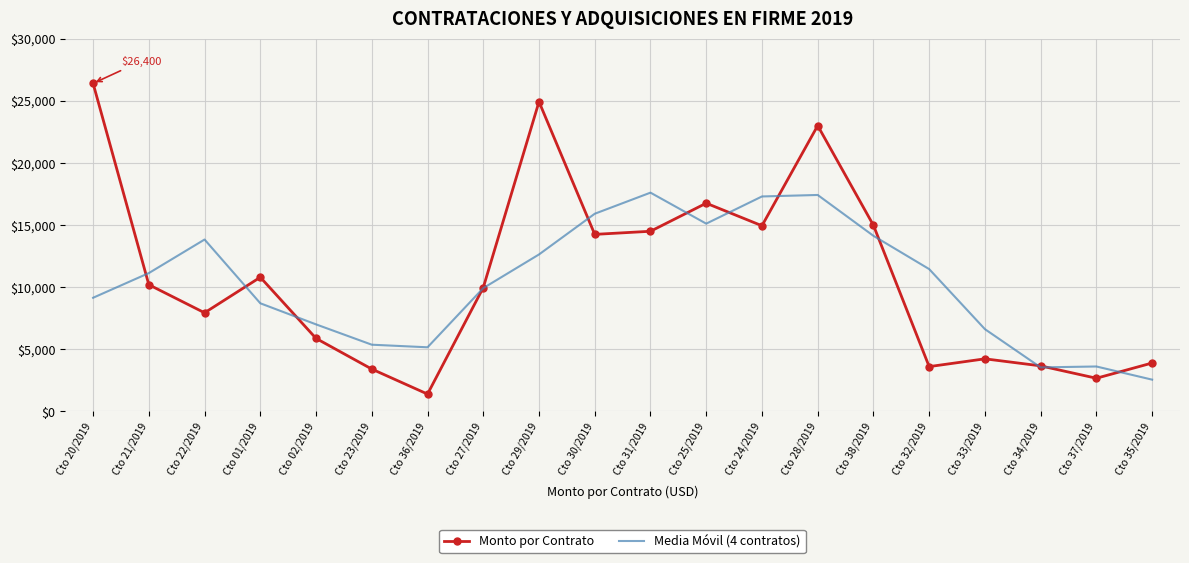

What is the difference between the maximum and second lowest values in the Monto por Contrato series?

23725.7